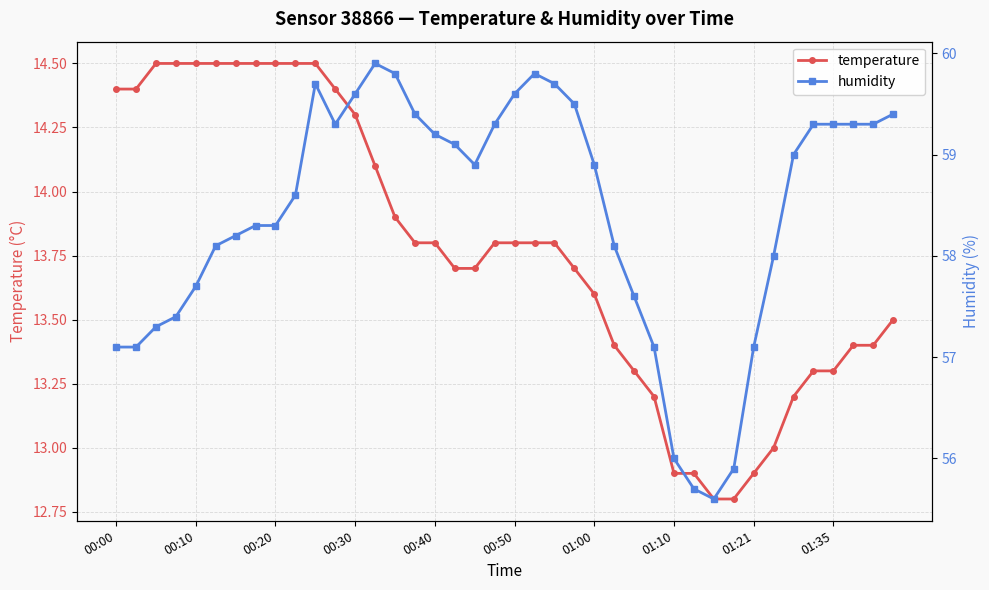

The value of temperature at 00:40 is 13.8. True or false?

True